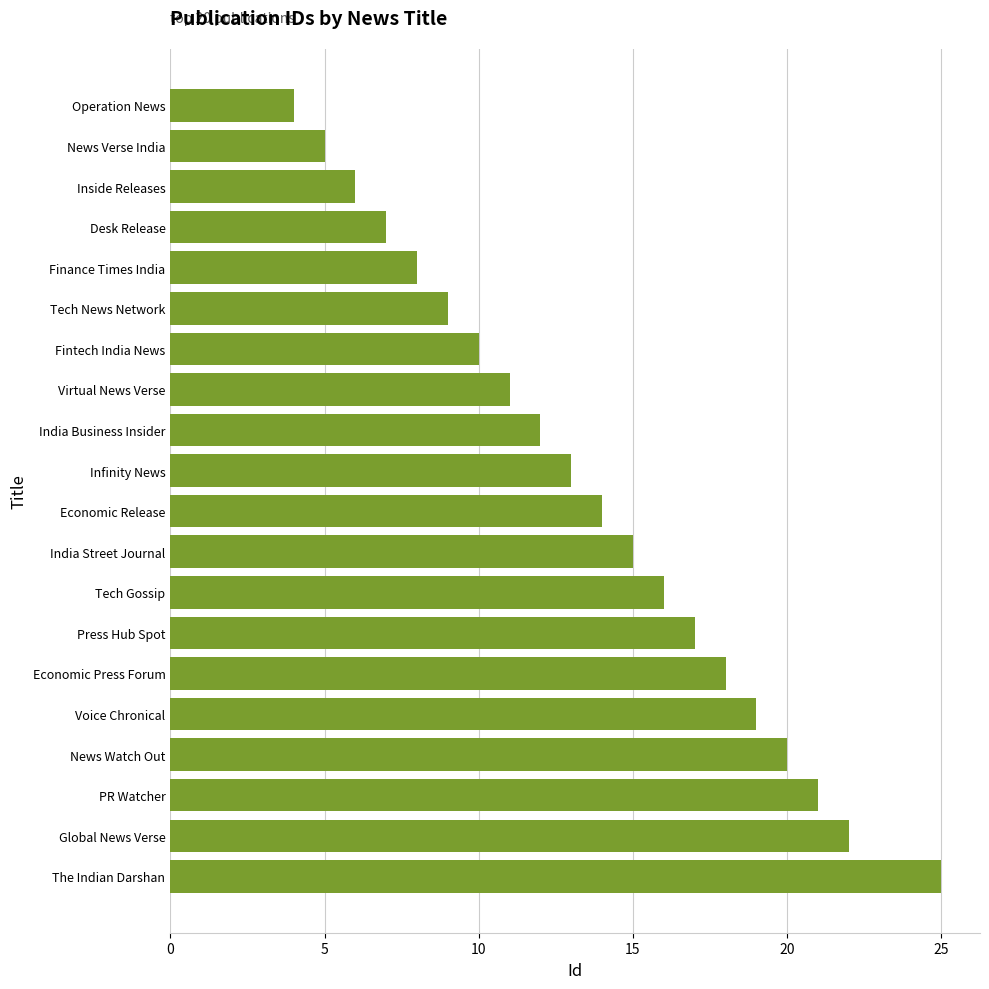

What is the sum of all values?

272